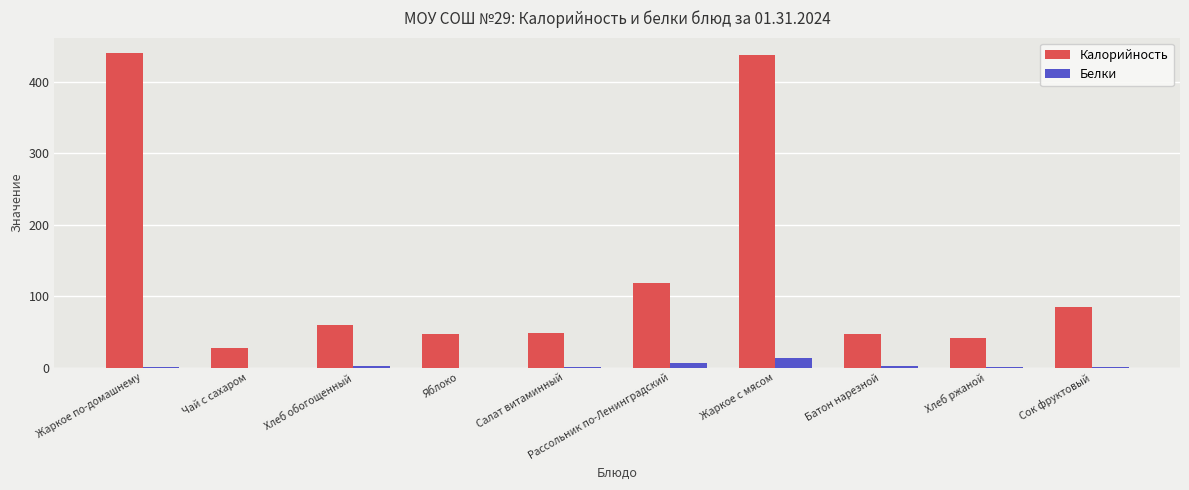

Does the chart contain stacked bars?

No